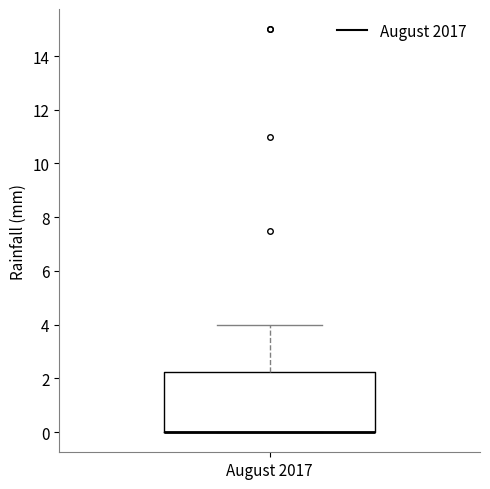

Read this box plot against the y-axis: the position of the median line, the range covered by the box, and the ends of both whiskers. The values are not printed on the chart, so give them approximately, as read against the axis.

median 0.0 (drawn on the box's lower edge), box 0.0 to 2.2, whiskers 0.0 to 4.0